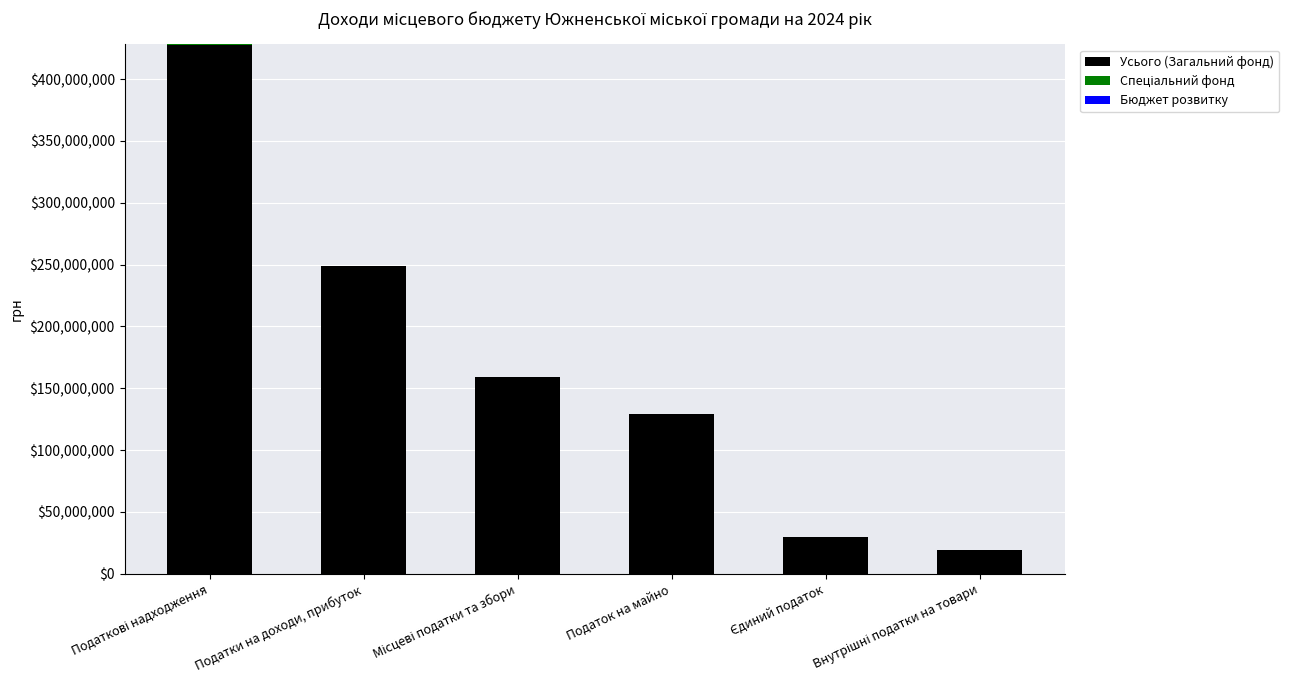

How many series are shown in this chart?

2